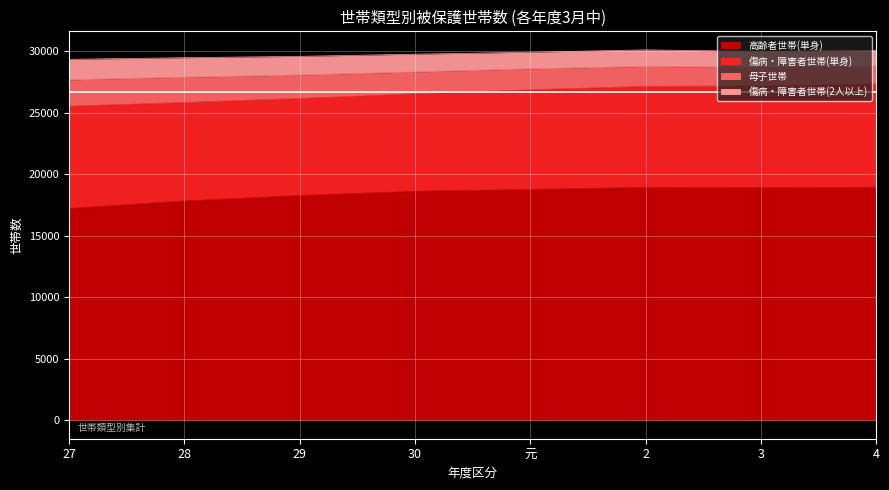

True or false: 高齢者世帯(単身) has a value of 18769 at 元.

True